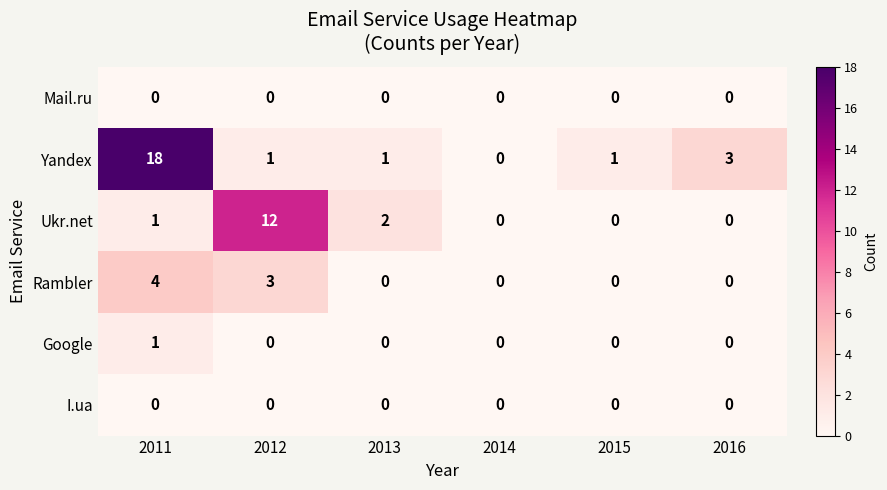

Which series has the largest total across all categories?

row_1